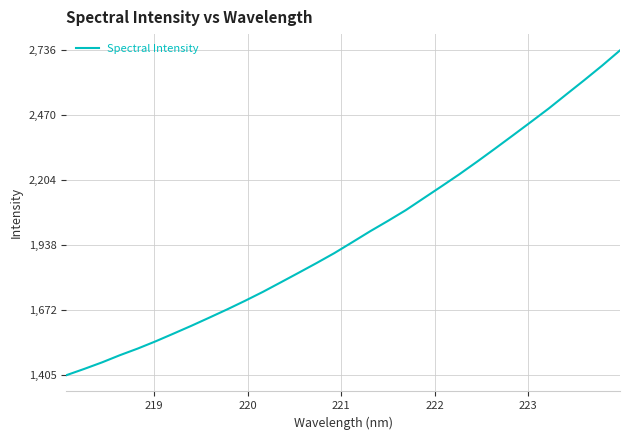

What is the greatest value displayed?

2736.2